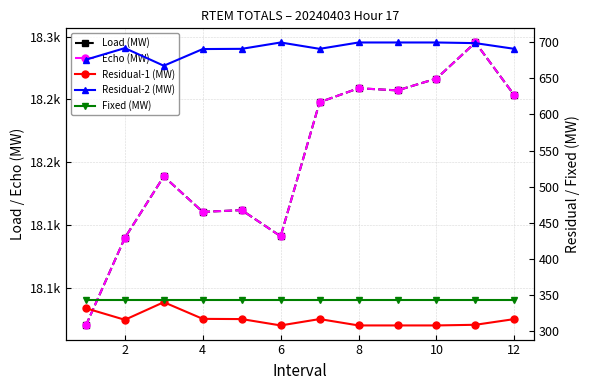

How many series are shown in this chart?

5